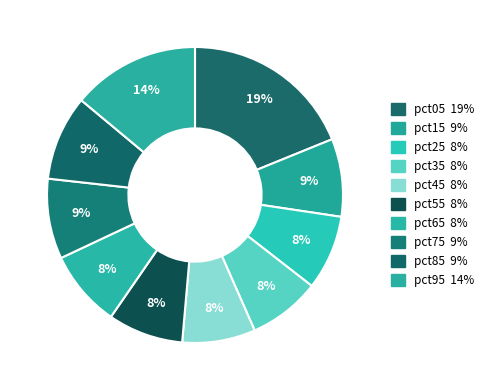

Does pct05 account for over 50% of the chart?

No